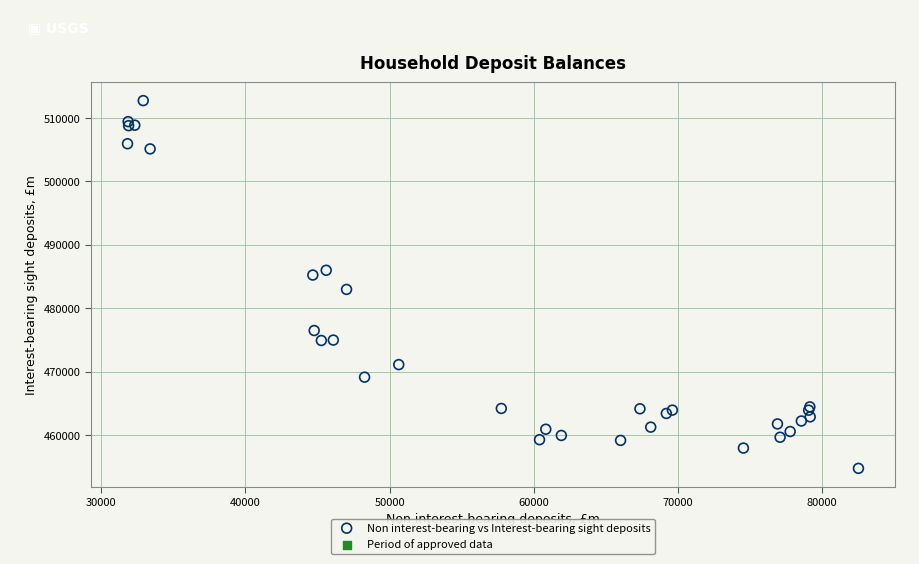

What Y value in the scatter plot is closest to 483748?

482971